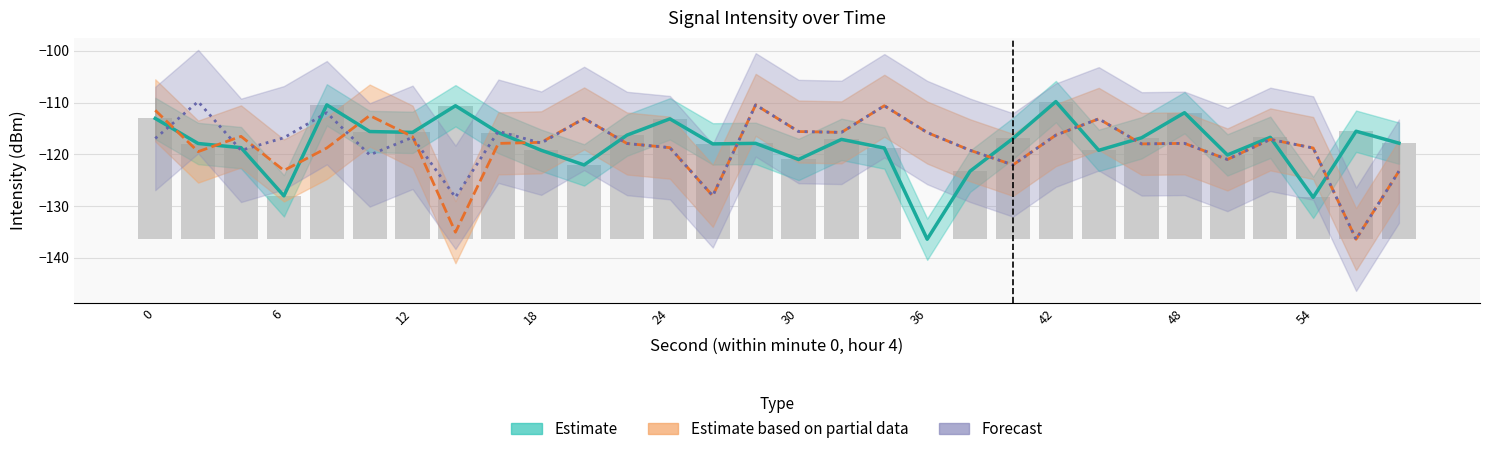

Which series changed the most between 24 and 12?

Forecast